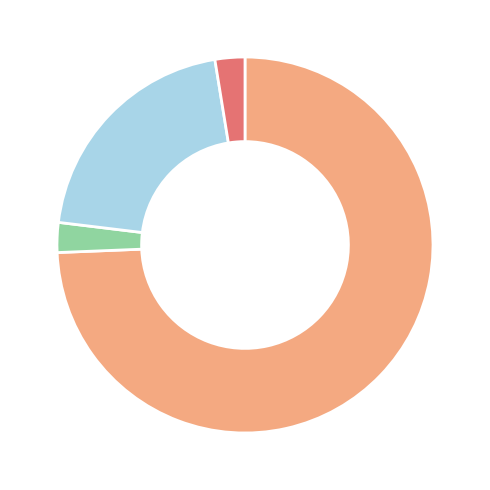

Does any single category account for the majority?

Yes